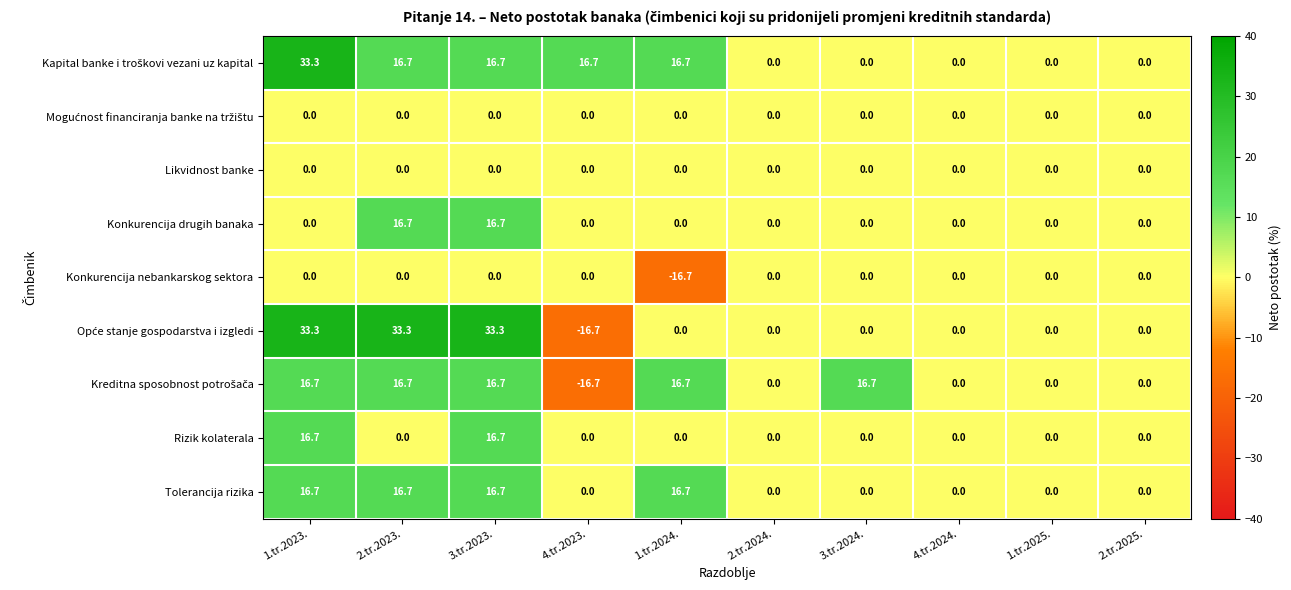

Is it true that Likvidnost banke equals 0.0 at 3.tr.2023.?

True